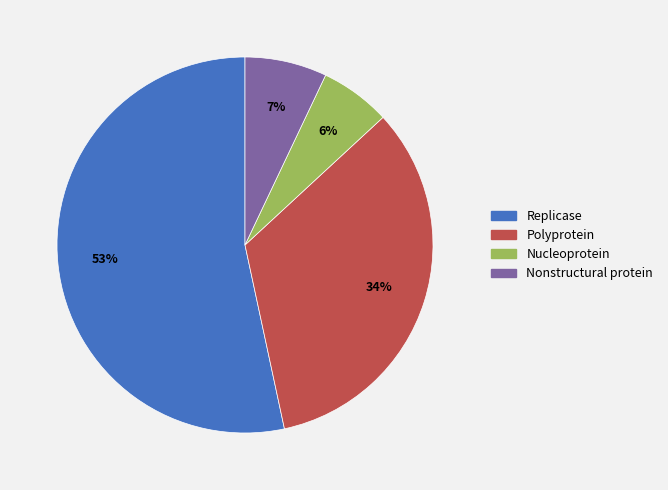

Which slice is the smallest?

Nucleoprotein